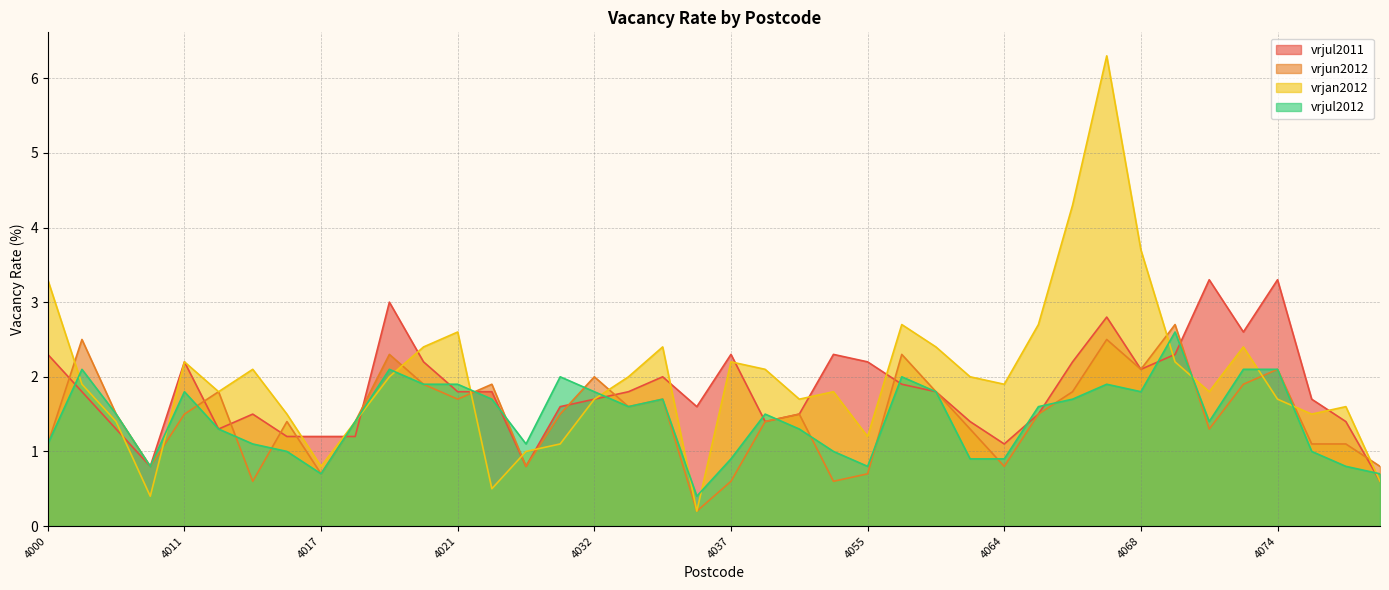

Which series has the largest total across all categories?

vrjan2012